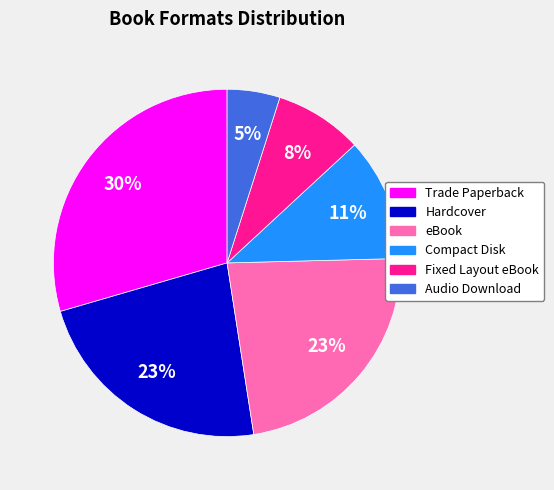

What is the smallest slice in the pie chart?

Audio Download